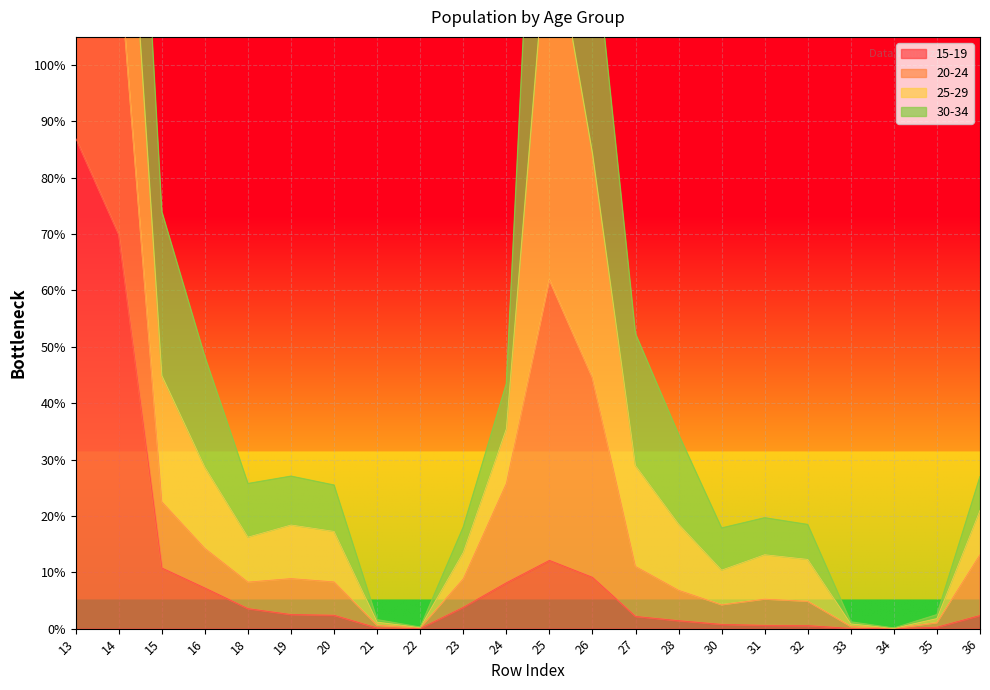

The 15-19 series shows 2.3 at 36. True or false?

True